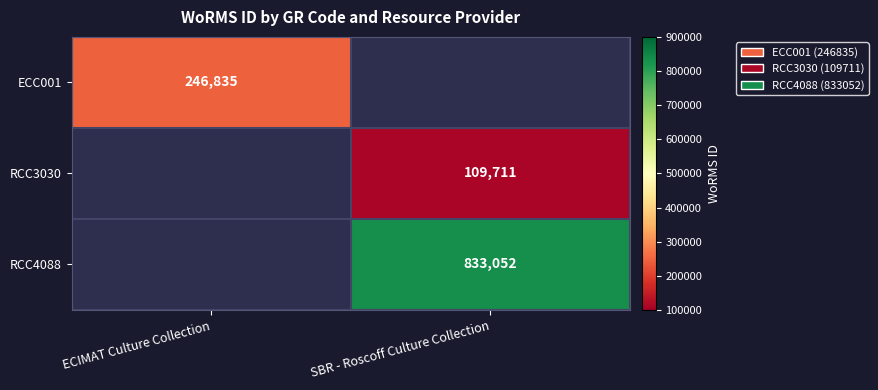

True or false: ECC001 has a value of 246835 at ECIMAT Culture Collection.

True